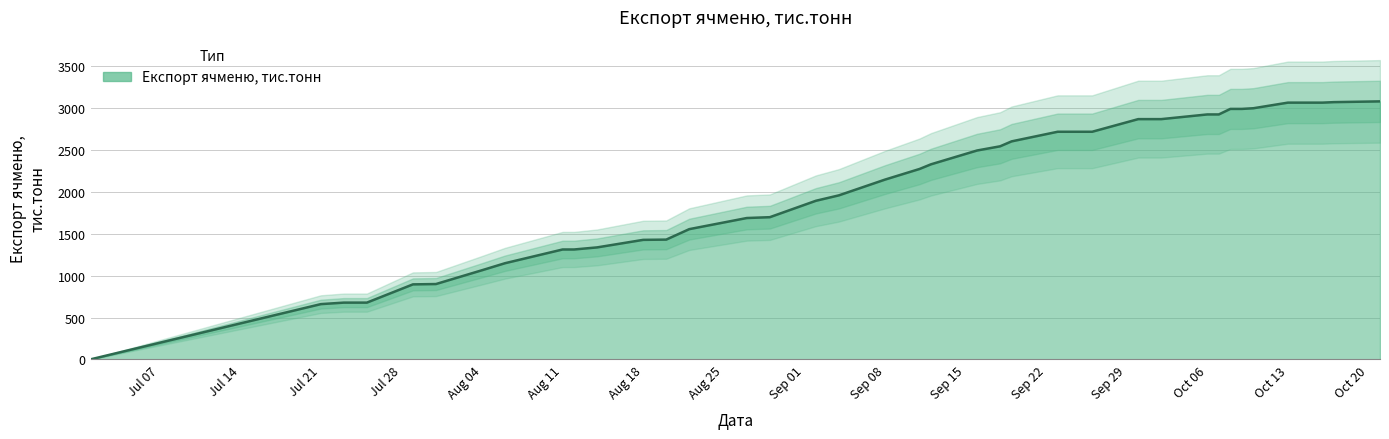

What is the sum of all values?

83221